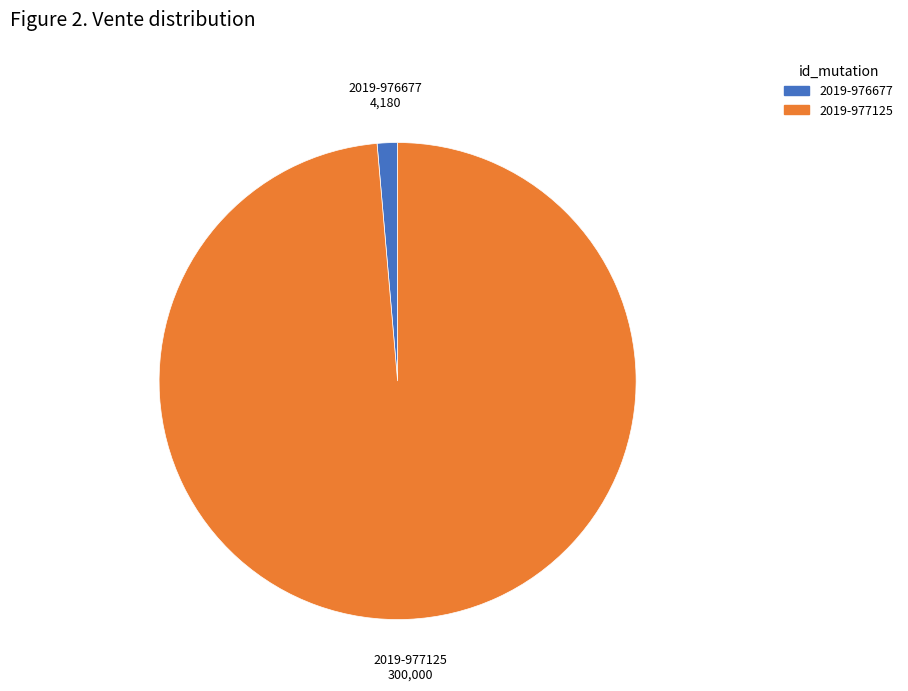

Count the number of slices in the pie.

2